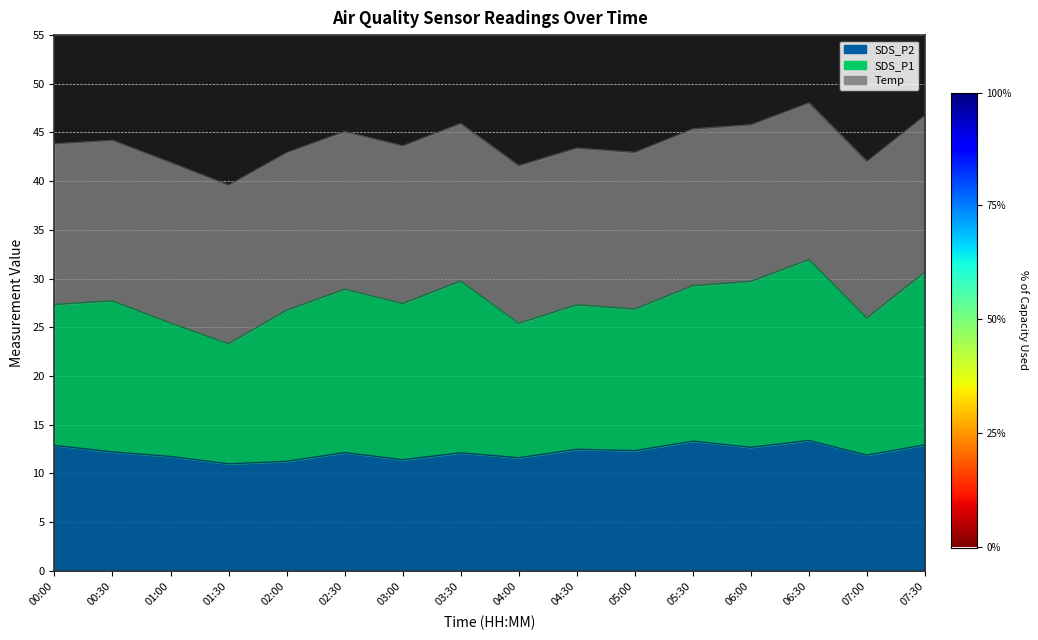

Which label corresponds to the smallest value in the chart?

01:30